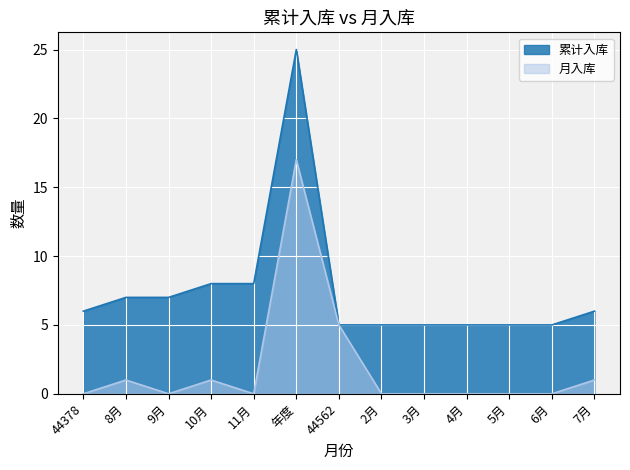

At which category is the sum across all series the highest?

年度